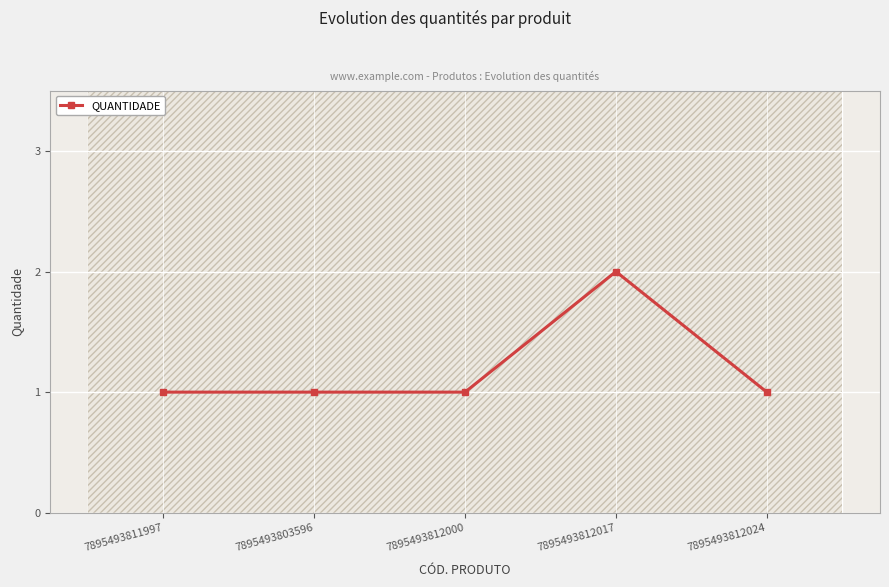

Reading right to left, list all the values displayed in this chart.

7895493812024=1	7895493812017=2	7895493812000=1	7895493803596=1	7895493811997=1